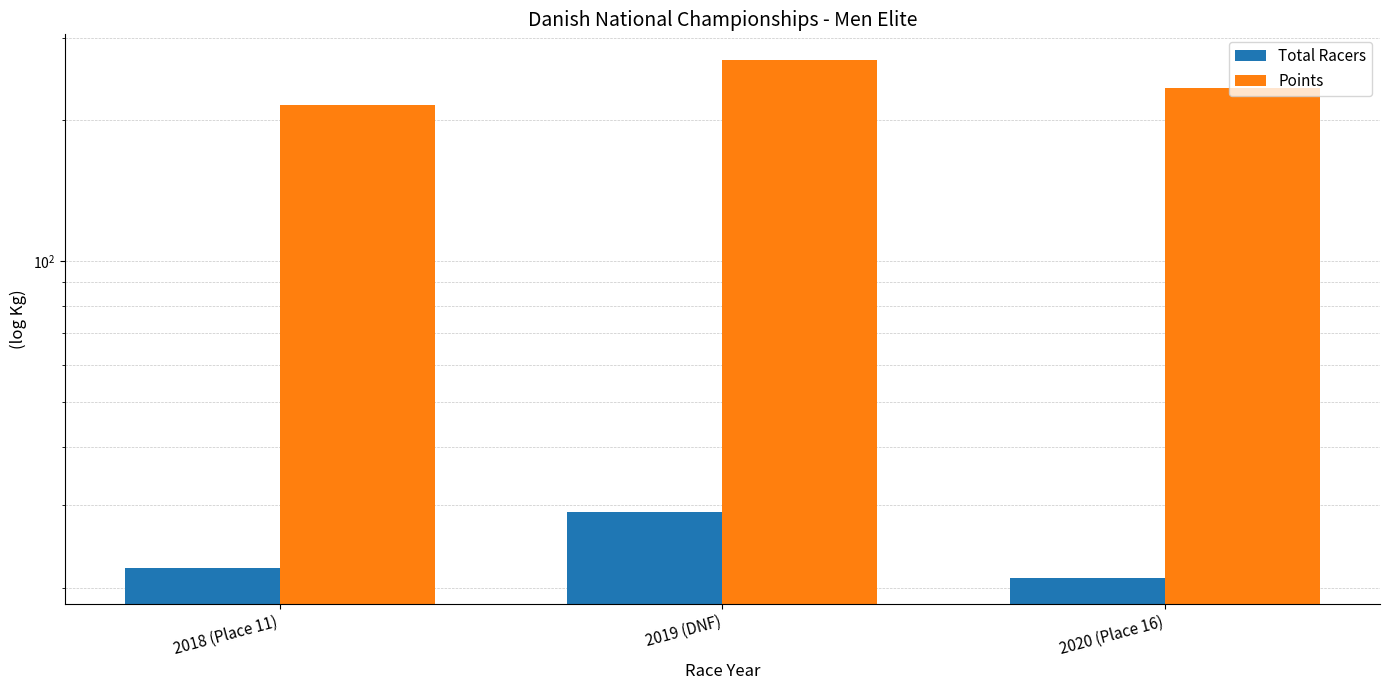

What is the label of the 3rd bar from the right?

2018 (Place 11)